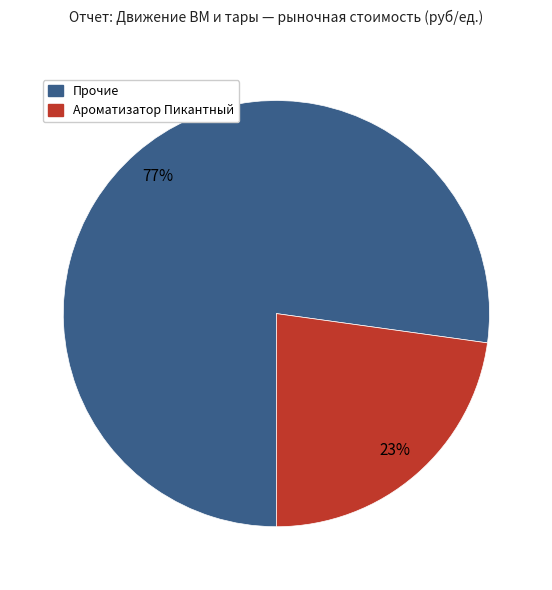

To the nearest percent, what is the difference between the largest and smallest slice percentages?

54%